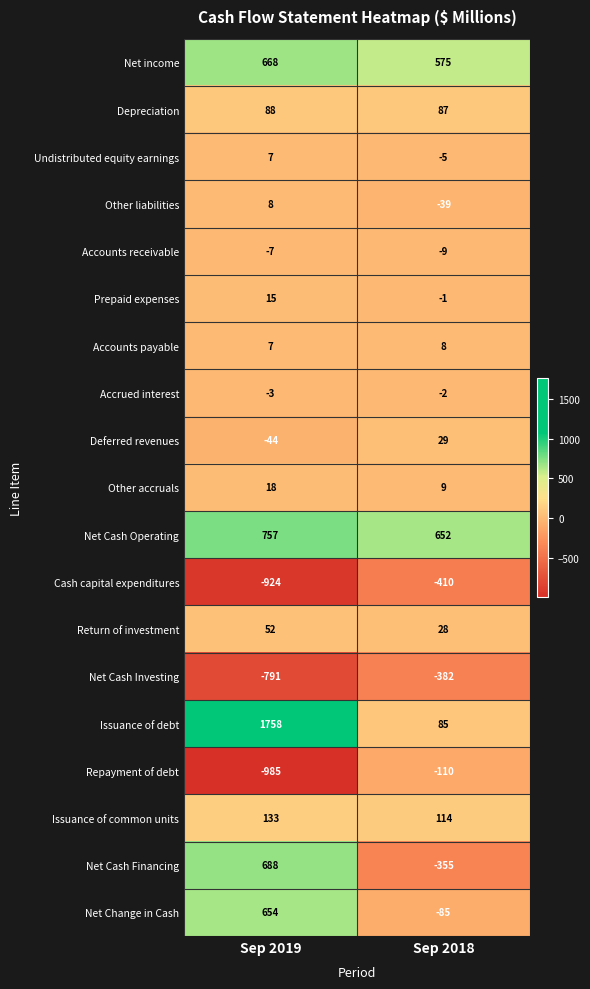

Which series has the widest spread of values?

Issuance of debt